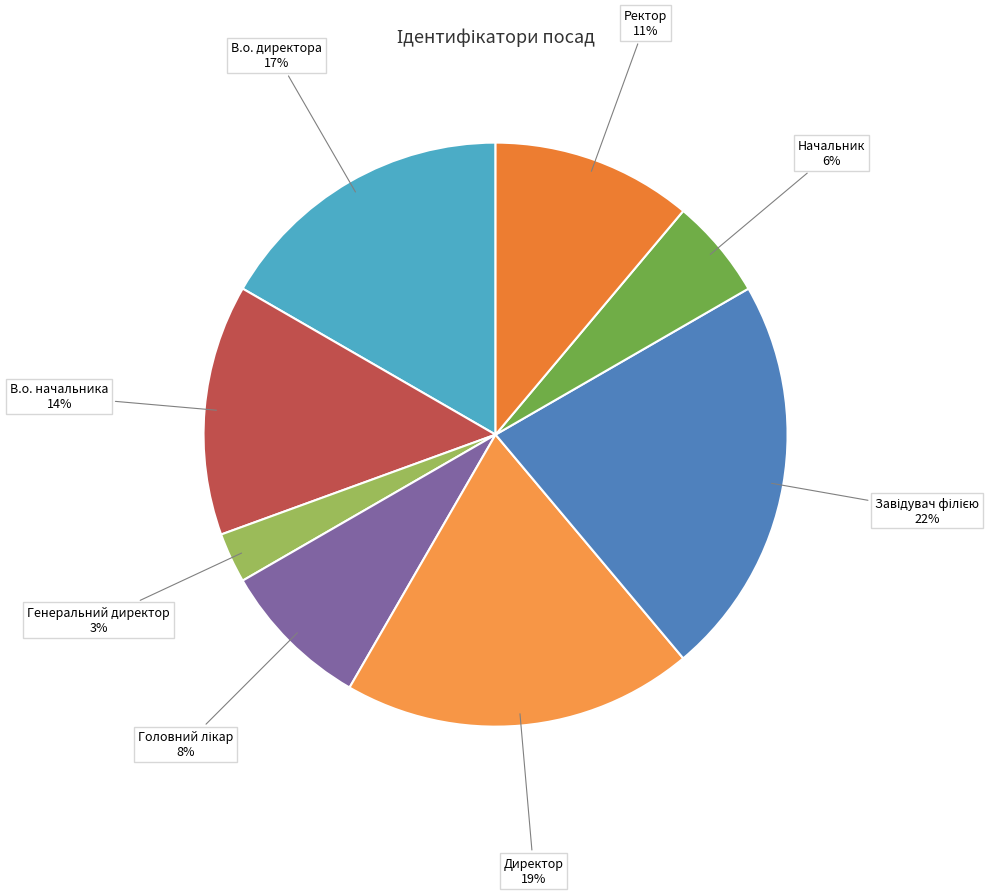

Is there a majority slice in this chart?

No